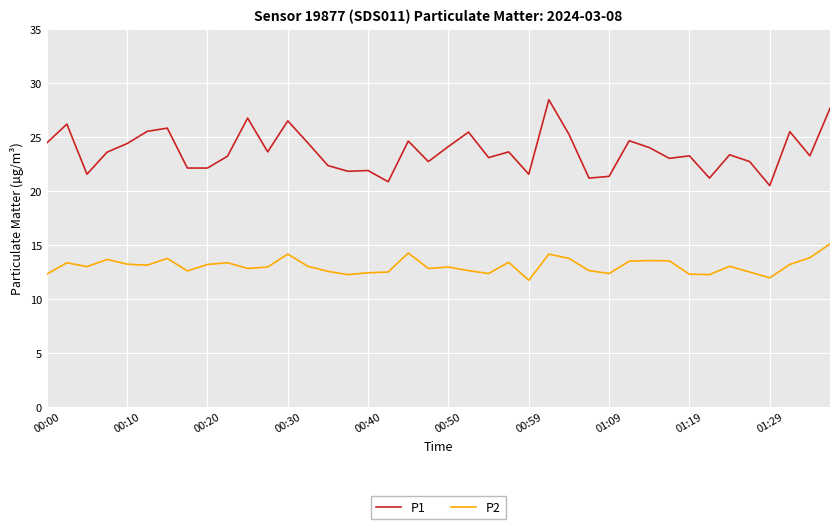

True or false: P2 and P1 intersect in this chart.

False